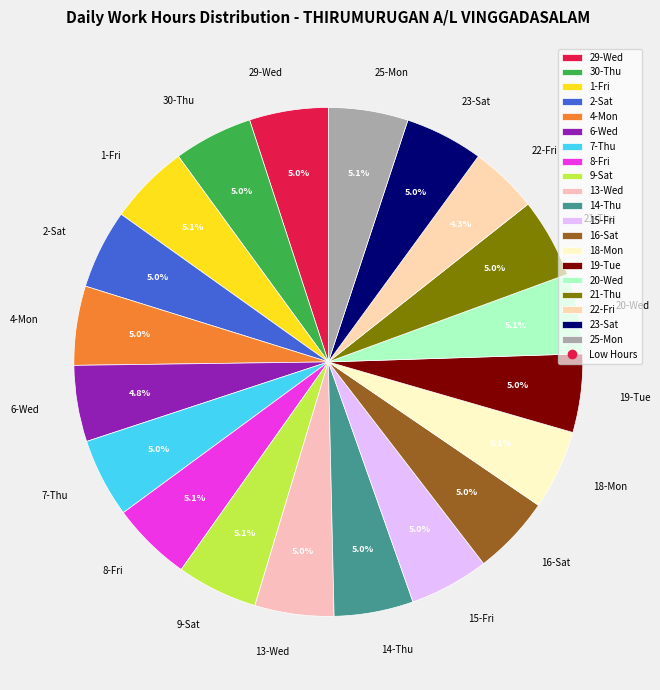

Is there a majority slice in this chart?

No